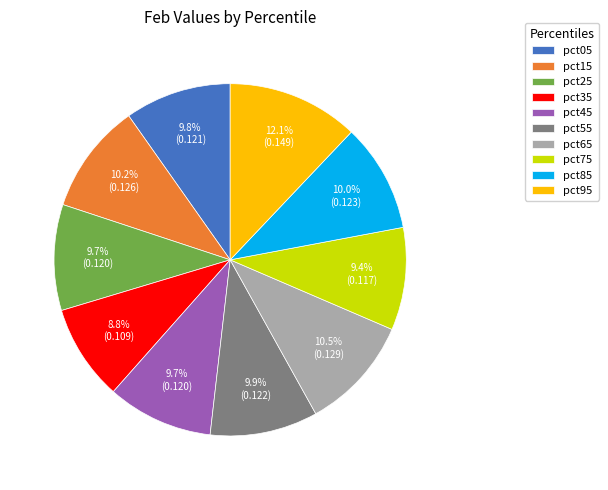

Count the number of slices in the pie.

10